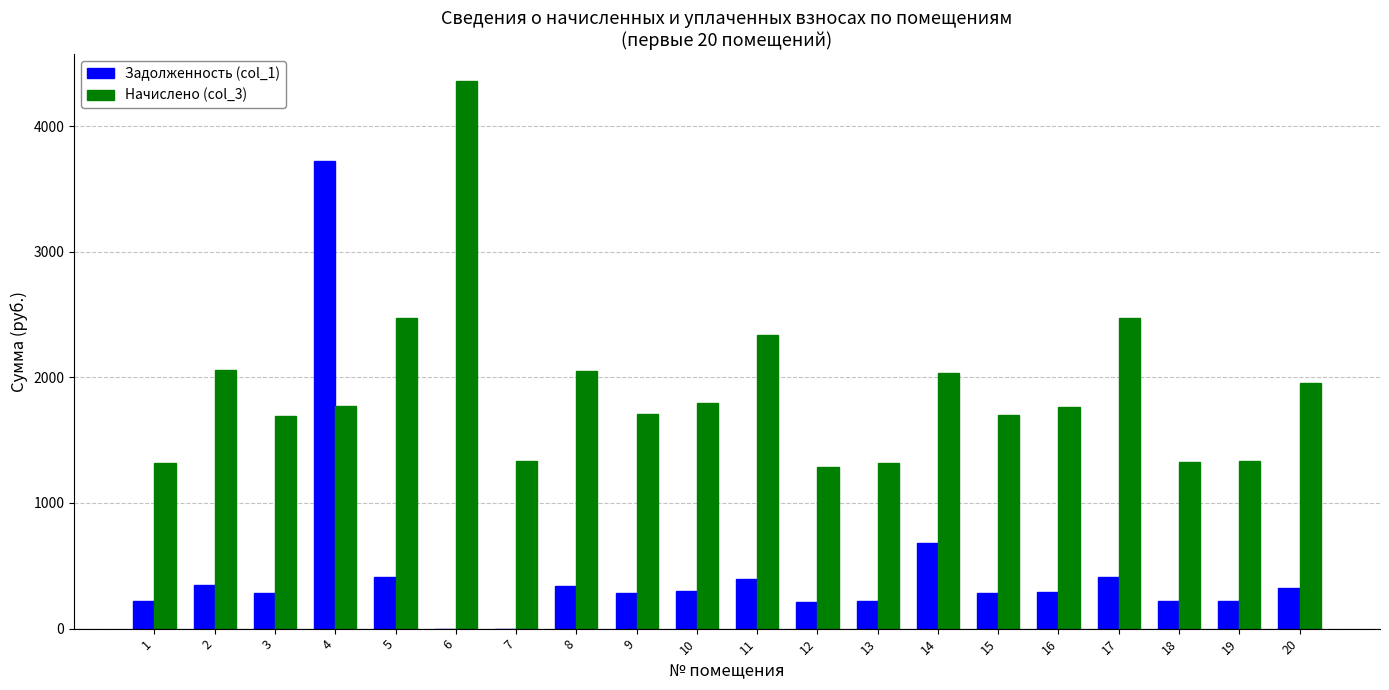

What is the sum of all Начислено (col_3) values?

38084.2